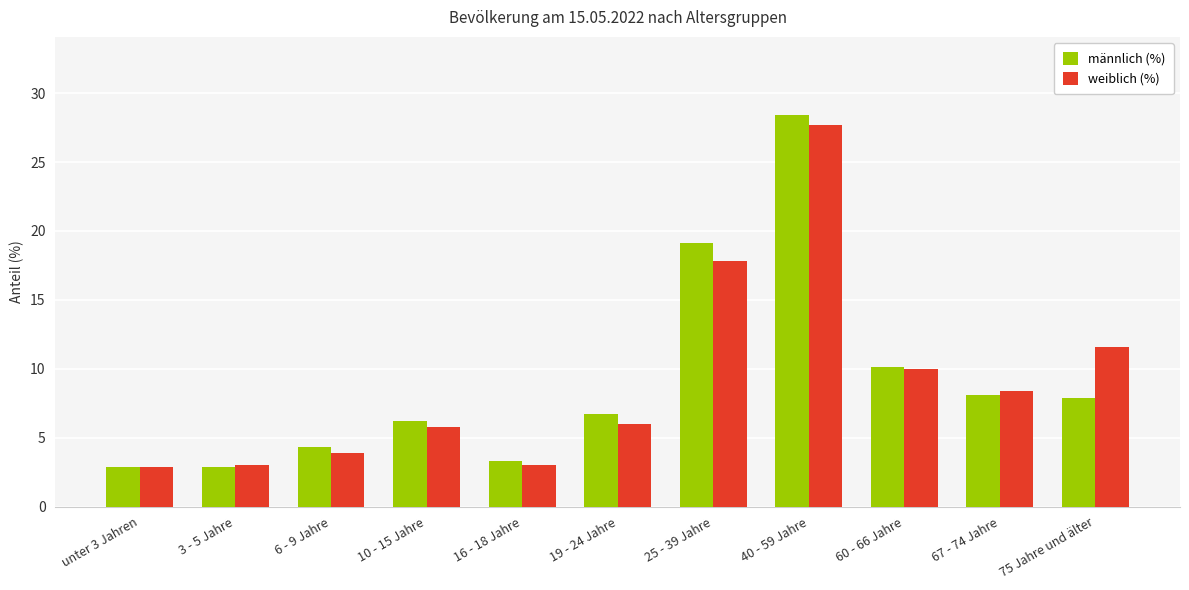

Is the value of männlich (%) at 25 - 39 Jahre greater than the value of weiblich (%) at 25 - 39 Jahre?

Yes